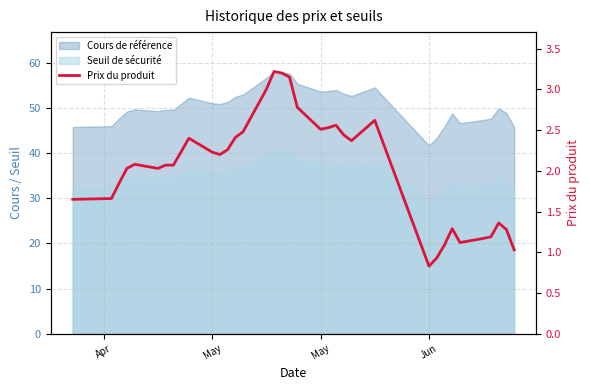

Is it true that the value at Apr is 1.6?

True